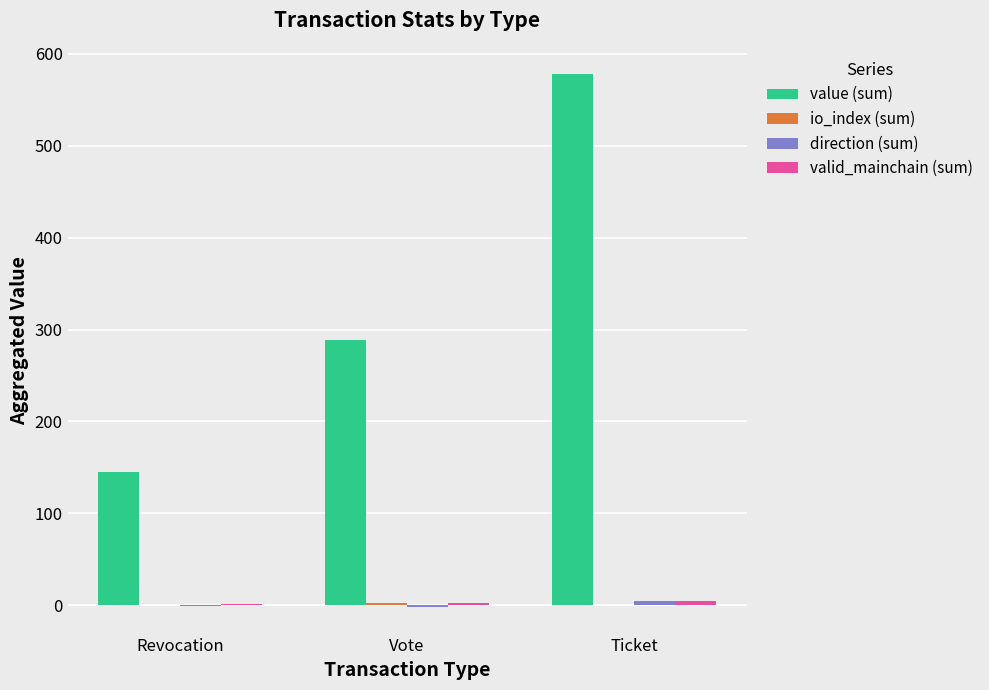

At which category is the sum across all series the highest?

Ticket